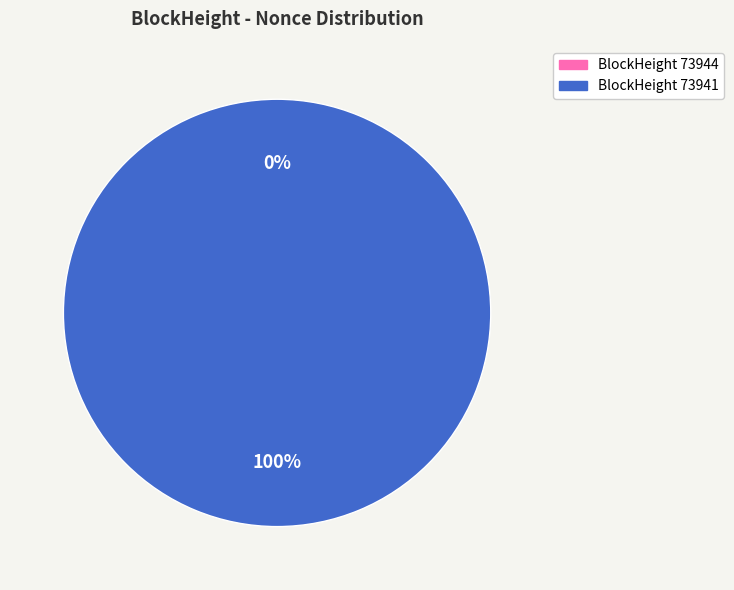

To the nearest percent, what is the combined percentage of 73941 and 73944?

100%